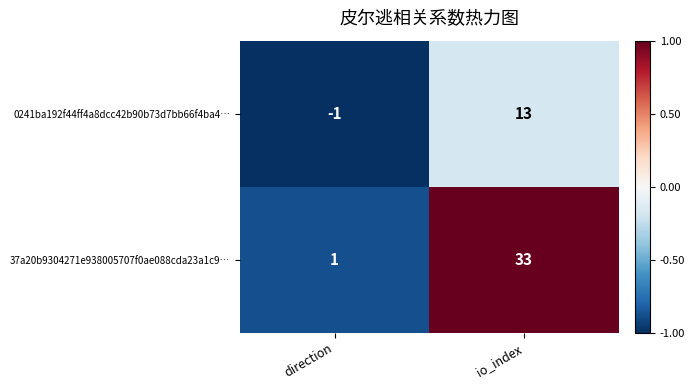

Between direction and io_index, which series saw the biggest shift?

37a20b9304271e938005707f0ae088cda23a1c9…